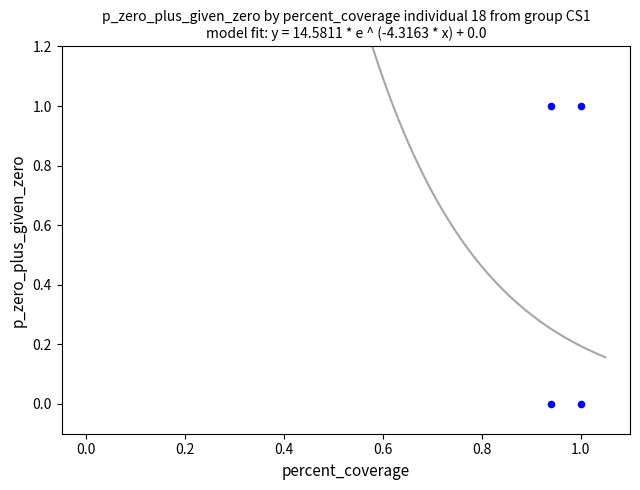

How many data points are displayed?

4